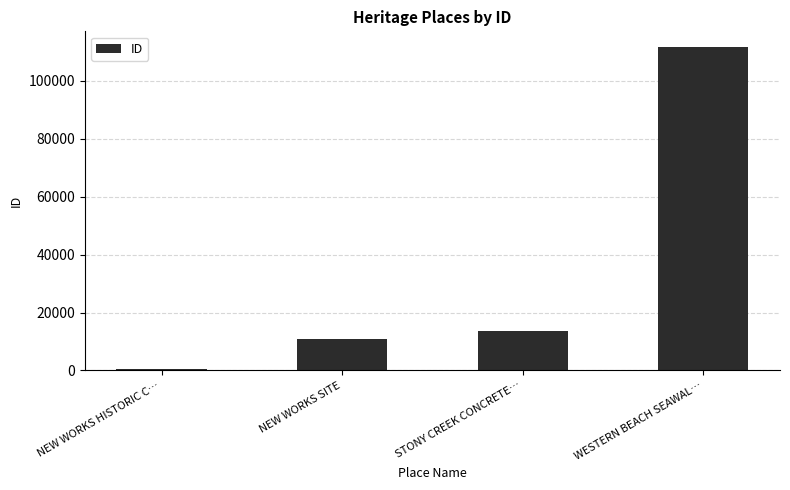

How many values are below 13782?

2